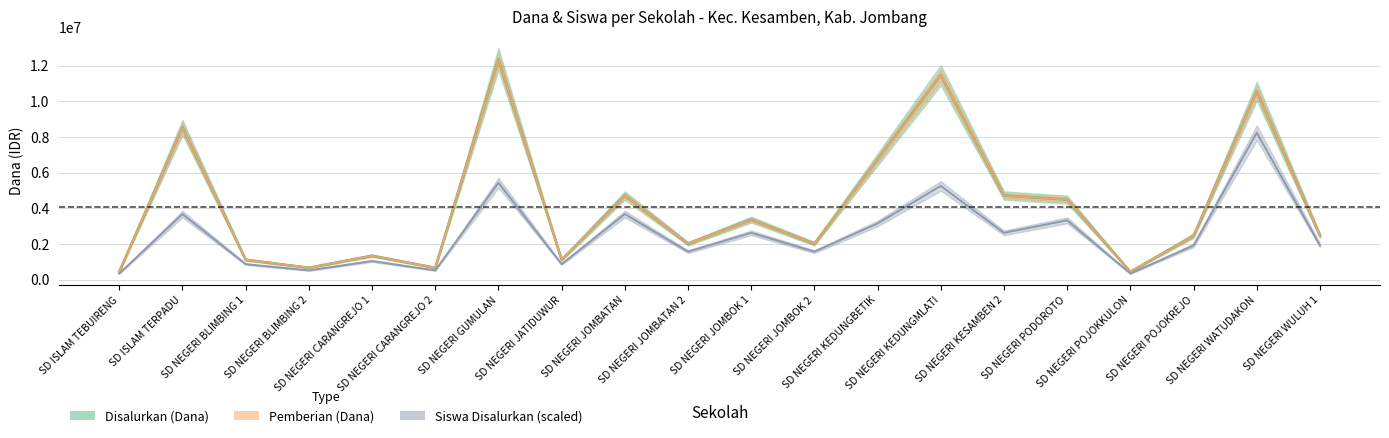

What is the value of the Disalurkan (Dana) point at the 19th from the left?

10575000.0